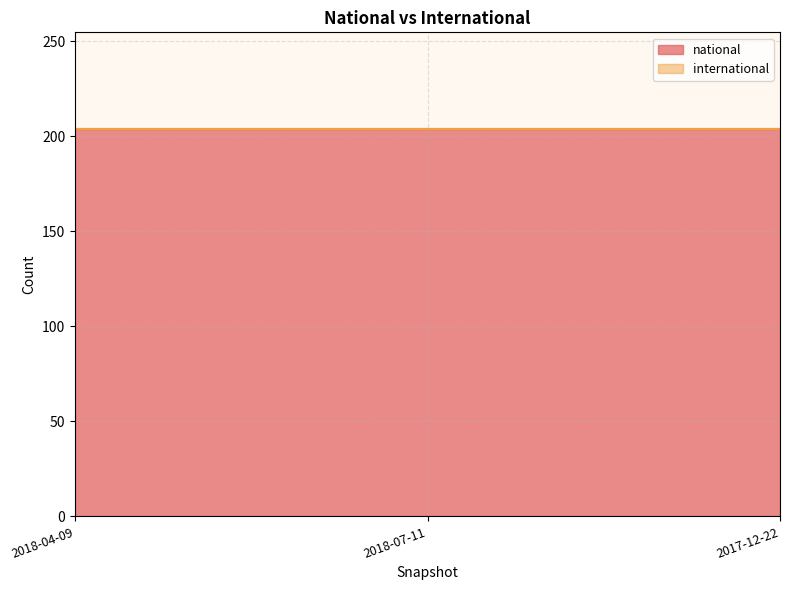

Is it true that national equals 204 at 2018-07-11?

True